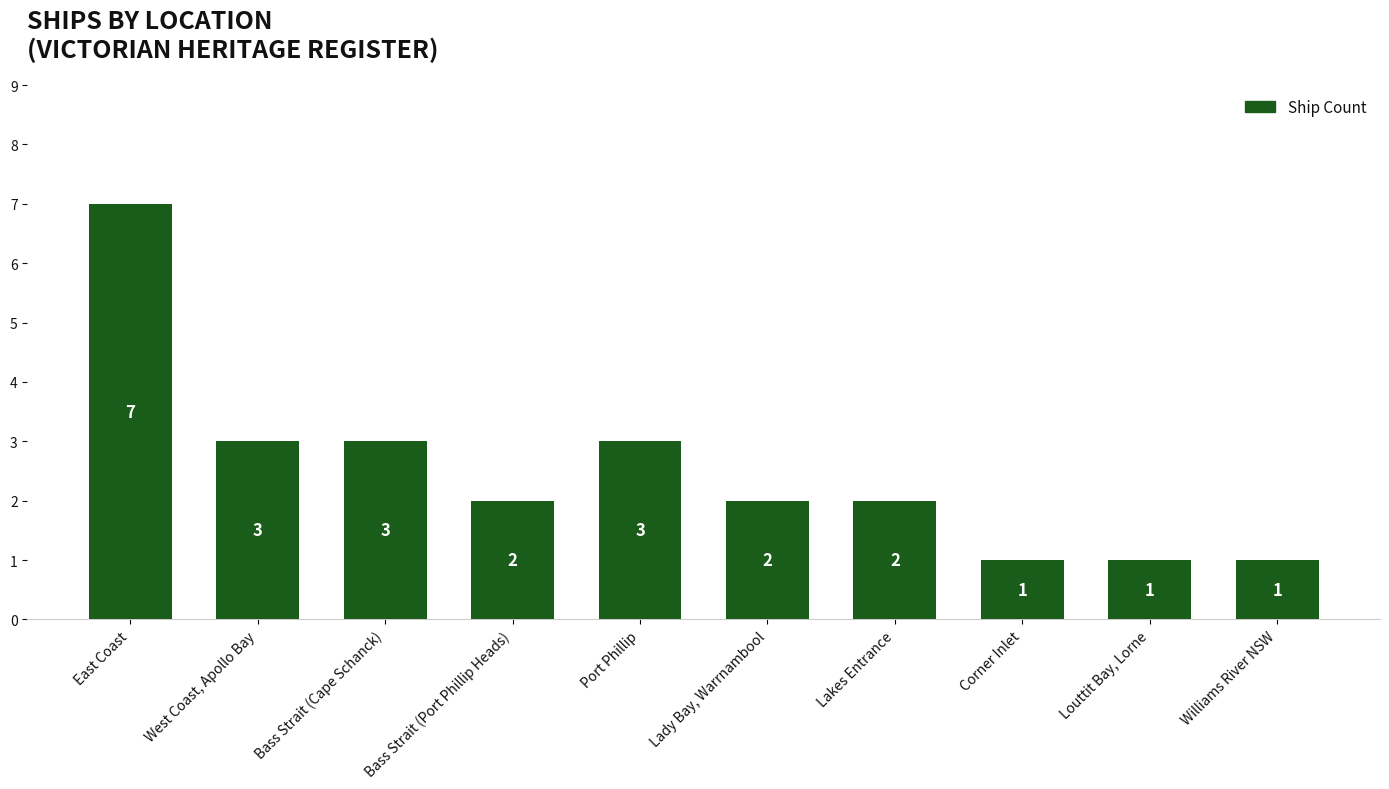

What is the ratio of the value at Bass Strait (Port Phillip Heads) to the value at Williams River NSW?

2.0